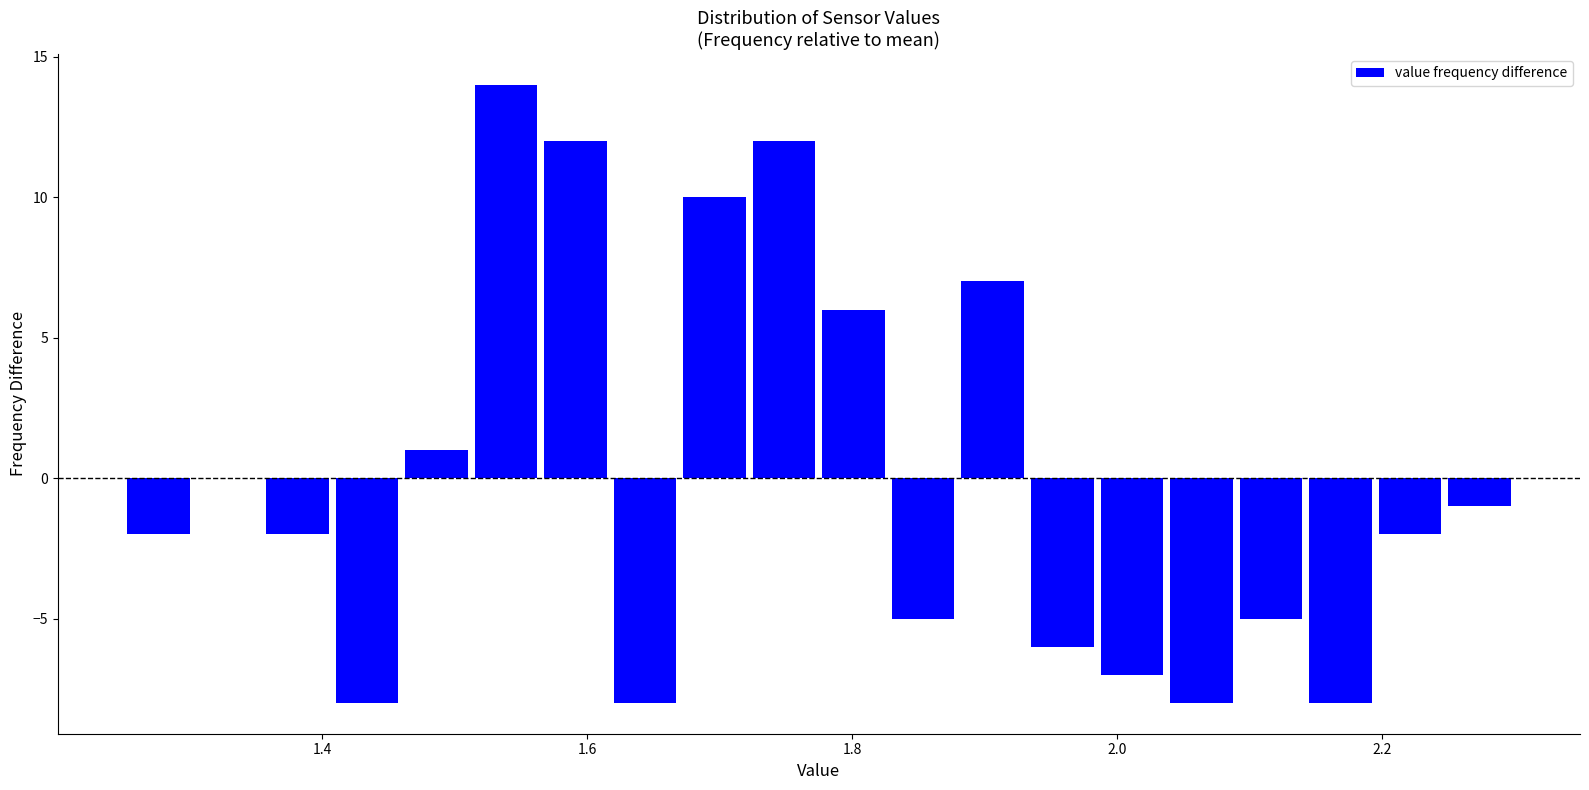

Read against the x-axis, roughly where is the centre of the tallest bar?

1.54